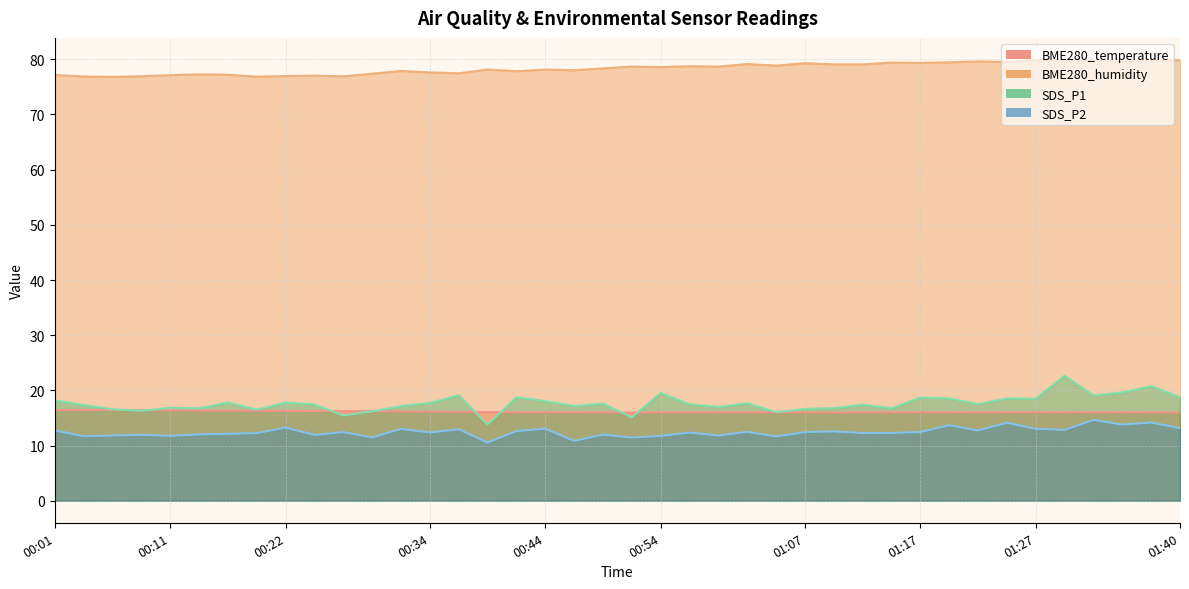

Between 00:22 and 00:29, which series saw the biggest shift?

SDS_P2